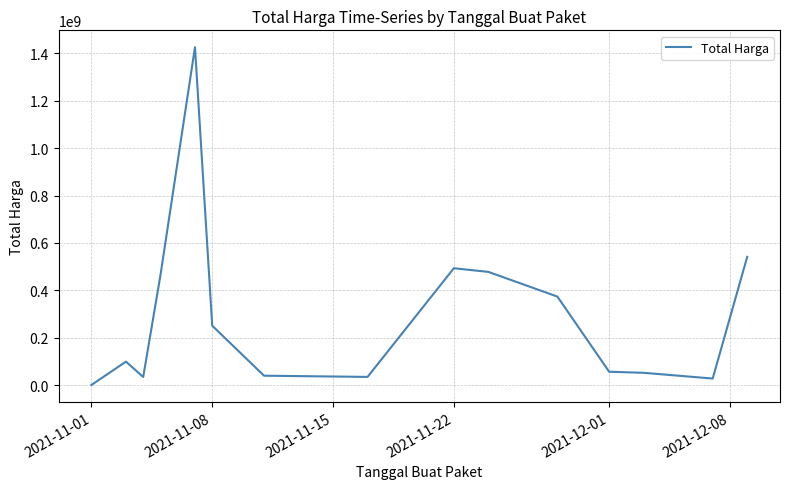

What is the greatest value displayed?

1425867900